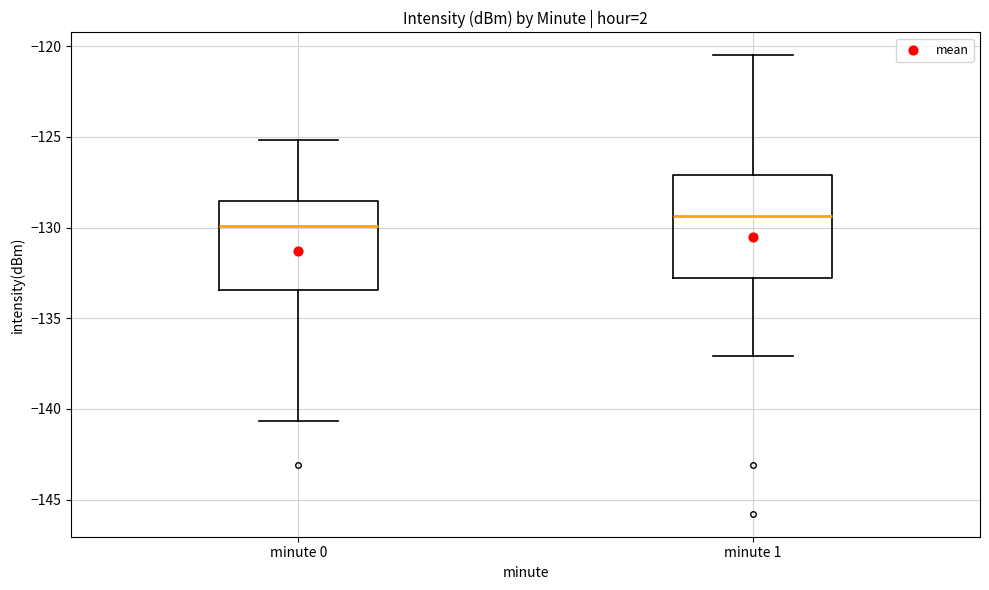

Which box is the tallest, from its lower edge to its upper edge?

minute 1